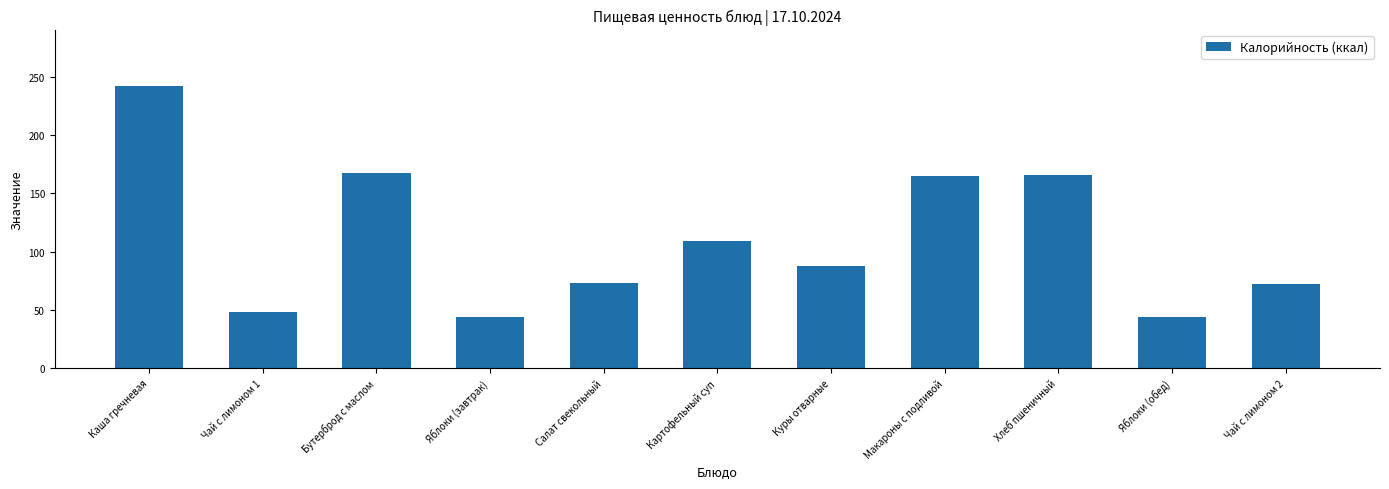

Is it true that the value at Картофельный суп is 61?

False